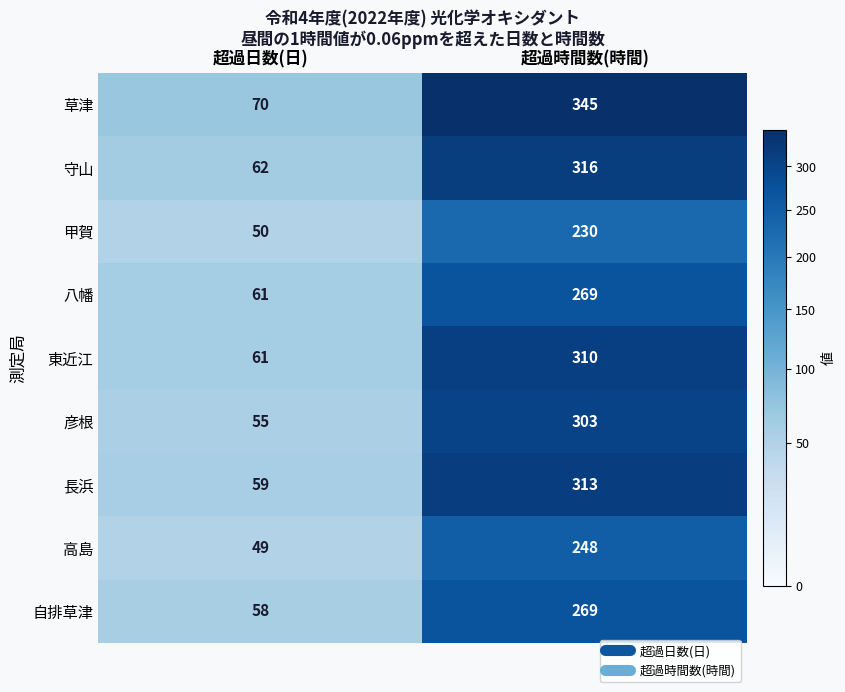

At how many categories does at least one series exceed 214?

1